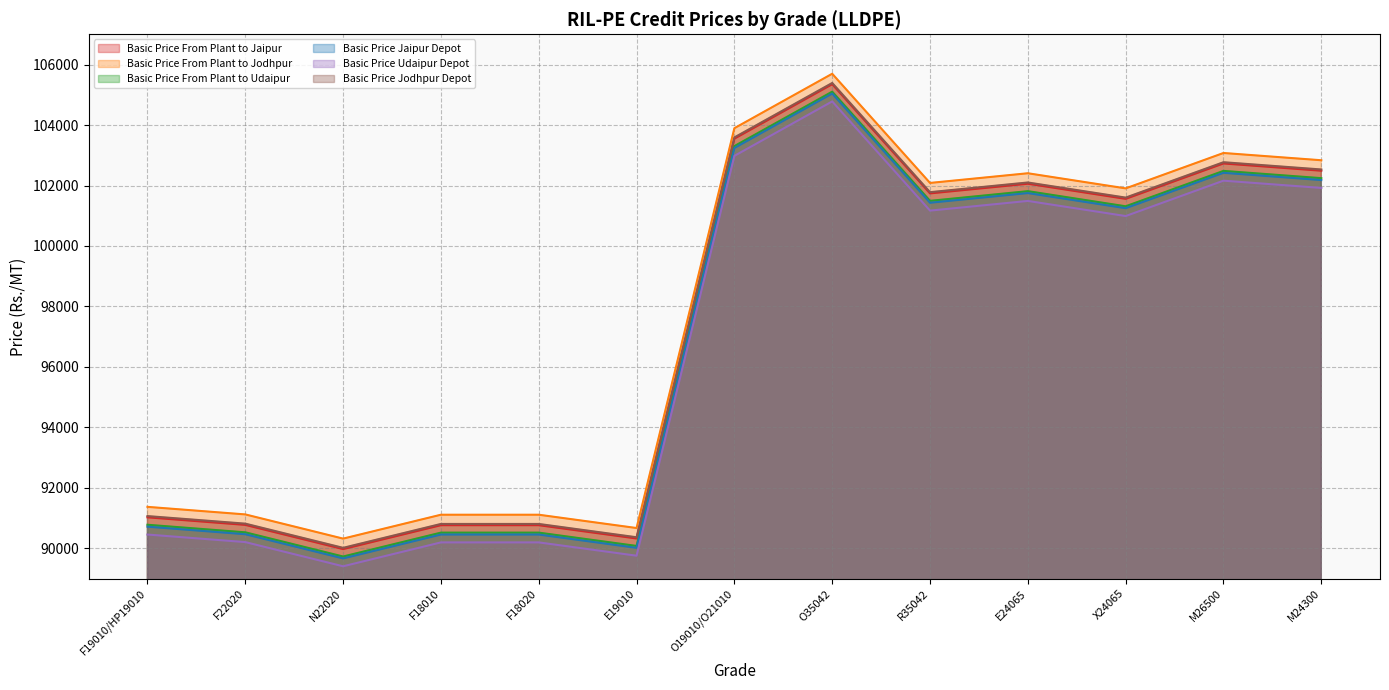

Which category has the lowest value across all series?

N22020